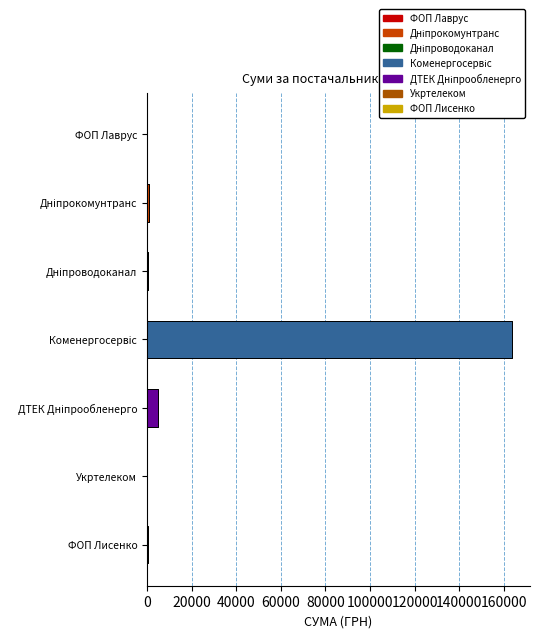

List the labels in order of value, smallest first.

Укртелеком, ФОП Лаврус, Дніпроводоканал, ФОП Лисенко, Дніпрокомунтранс, ДТЕК Дніпрообленерго, Коменергосервіс